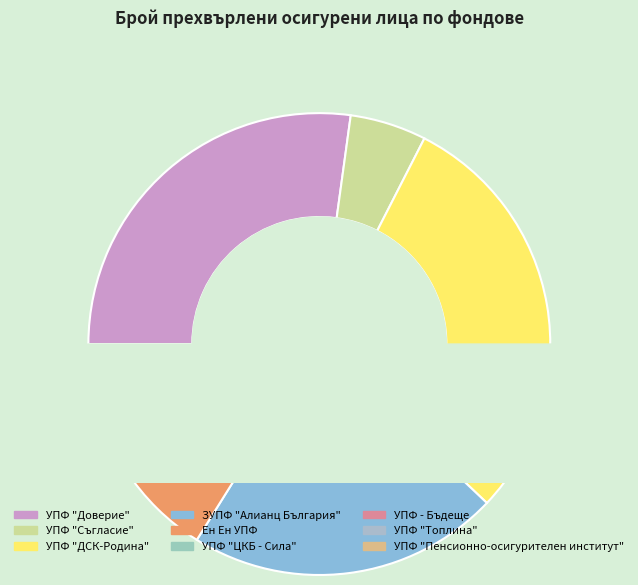

Count the number of slices in the pie.

9